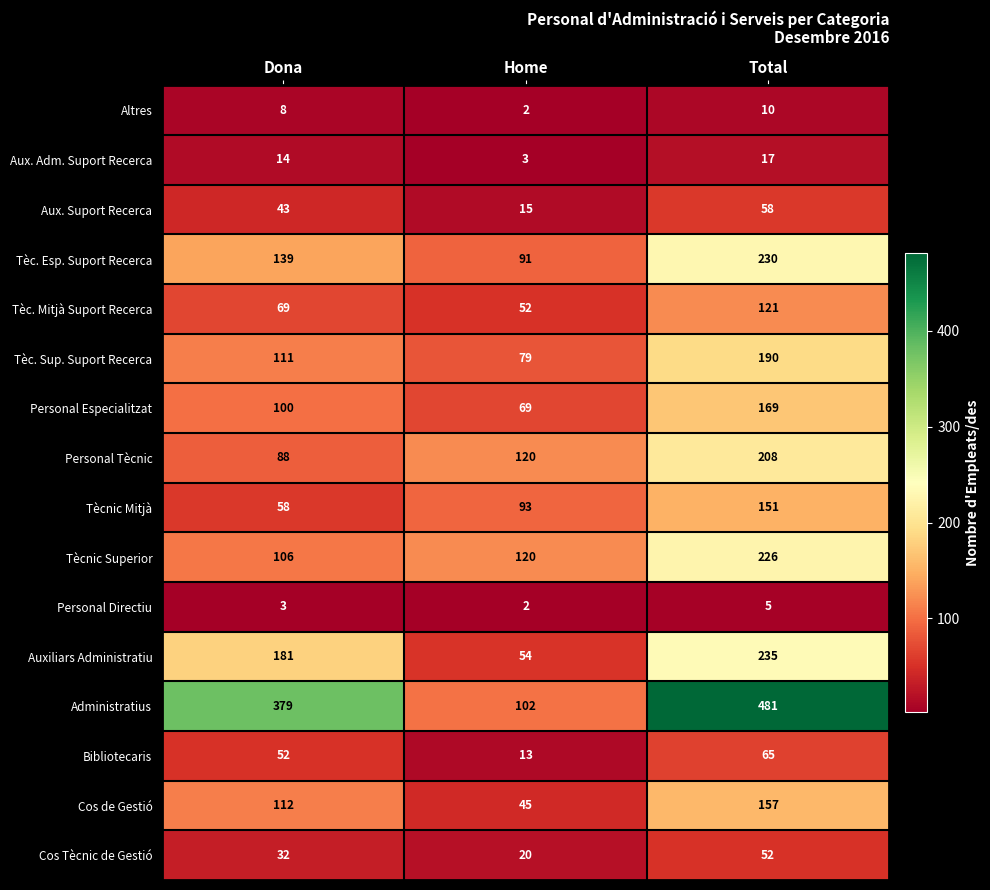

The value of Tèc. Esp. Suport Recerca at Total is 230. True or false?

True